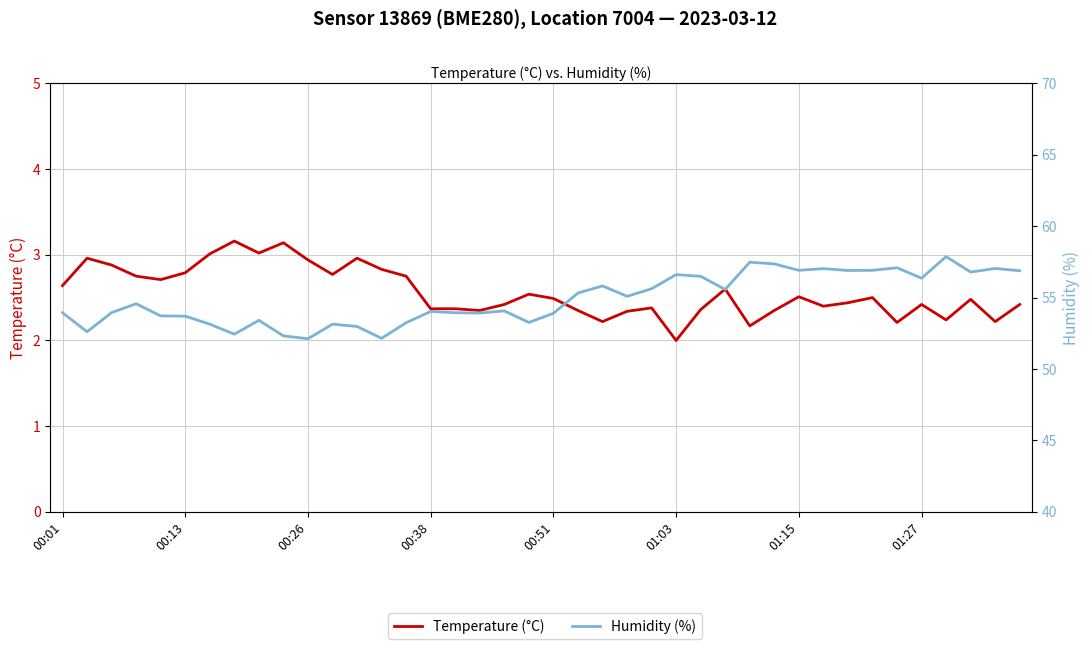

What is the difference between the Humidity (%) values at 00:26 and 01:15?

4.8